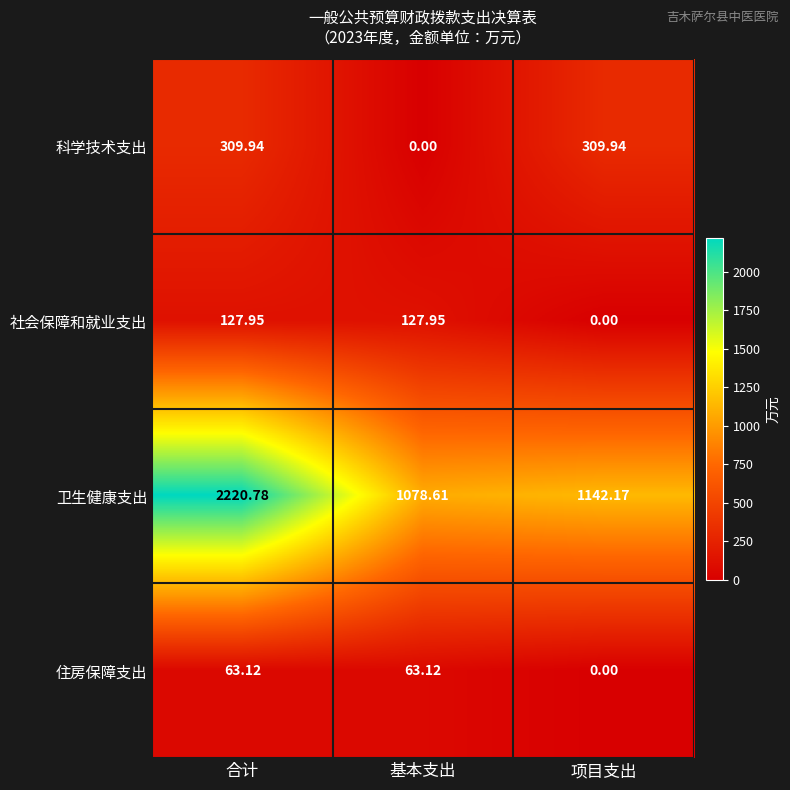

What is the total value across all series at 合计?

2721.8